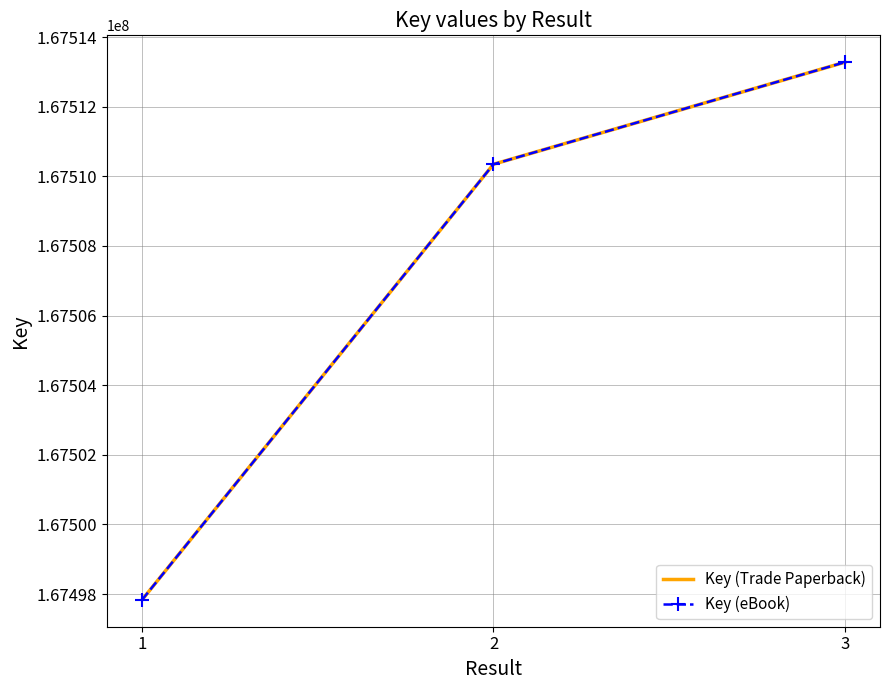

List the labels in order of Key (eBook) value, smallest first.

1, 2, 3